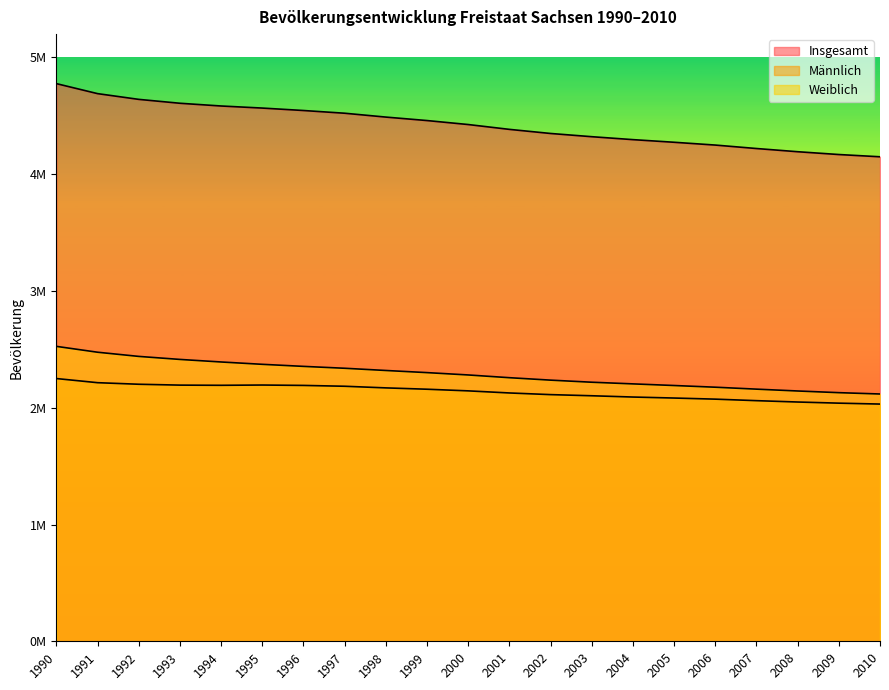

True or false: Männlich has a value of 2194597 at 1995.

True